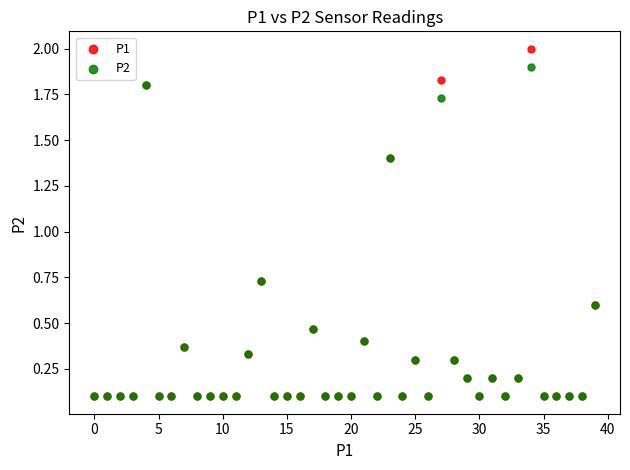

What are all the series names shown in the legend?

P1, P2